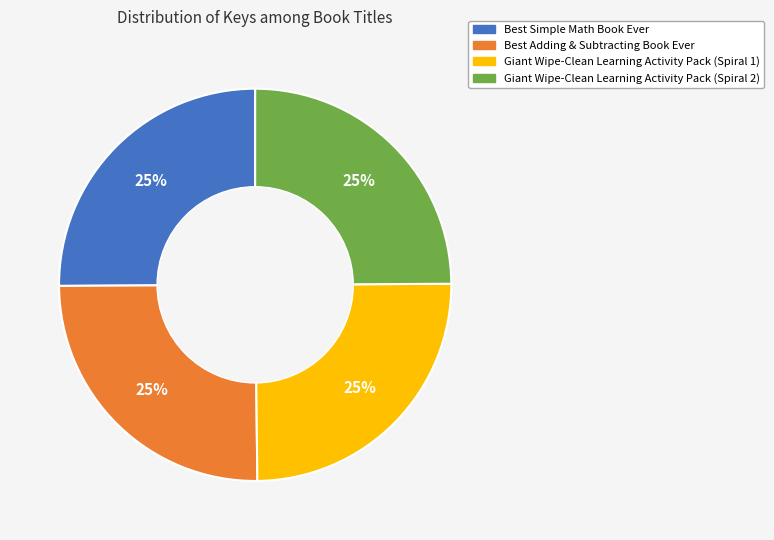

How many segments does this pie chart have?

4